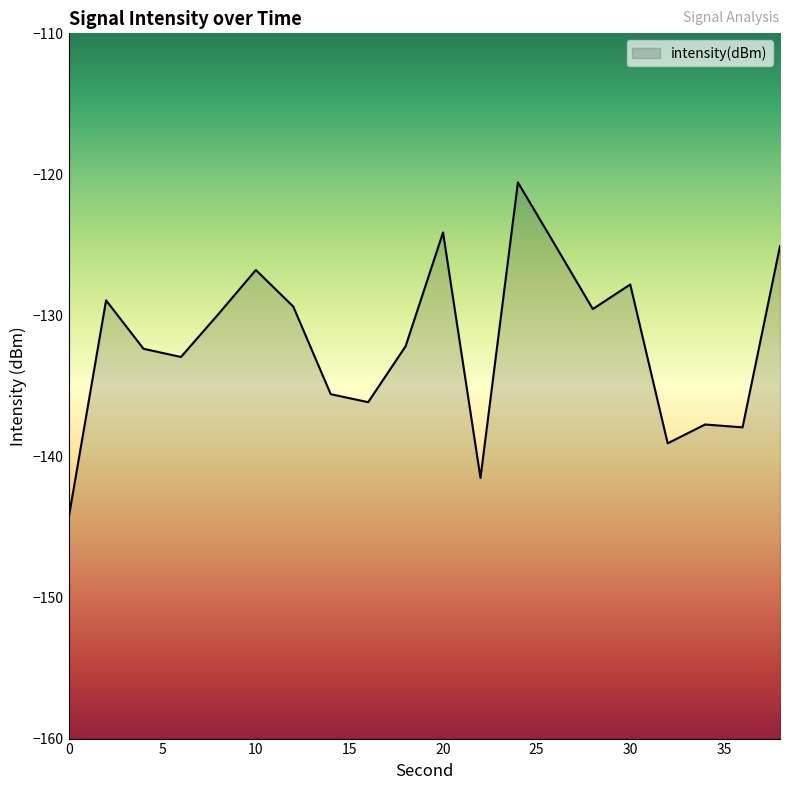

Reading left to right, what are all the values shown in this chart?

-144.4	-128.9	-132.4	-132.9	-129.9	-126.8	-129.4	-135.6	-136.2	-132.2	-124.1	-141.5	-120.6	-125.0	-129.5	-127.8	-139.1	-137.7	-137.9	-125.1